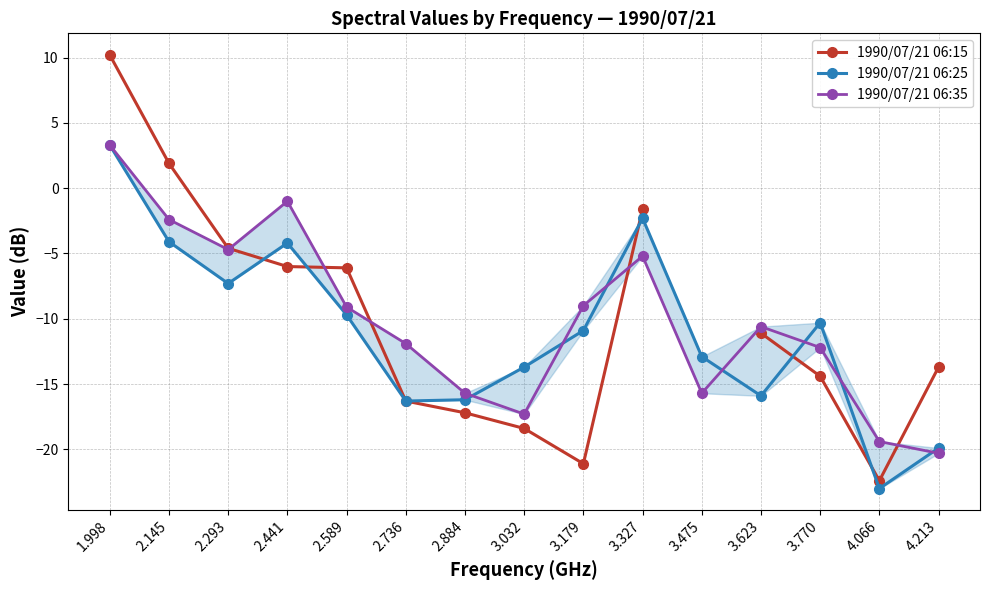

The value of 1990/07/21 06:15 at 2.884 is -24.9. True or false?

False